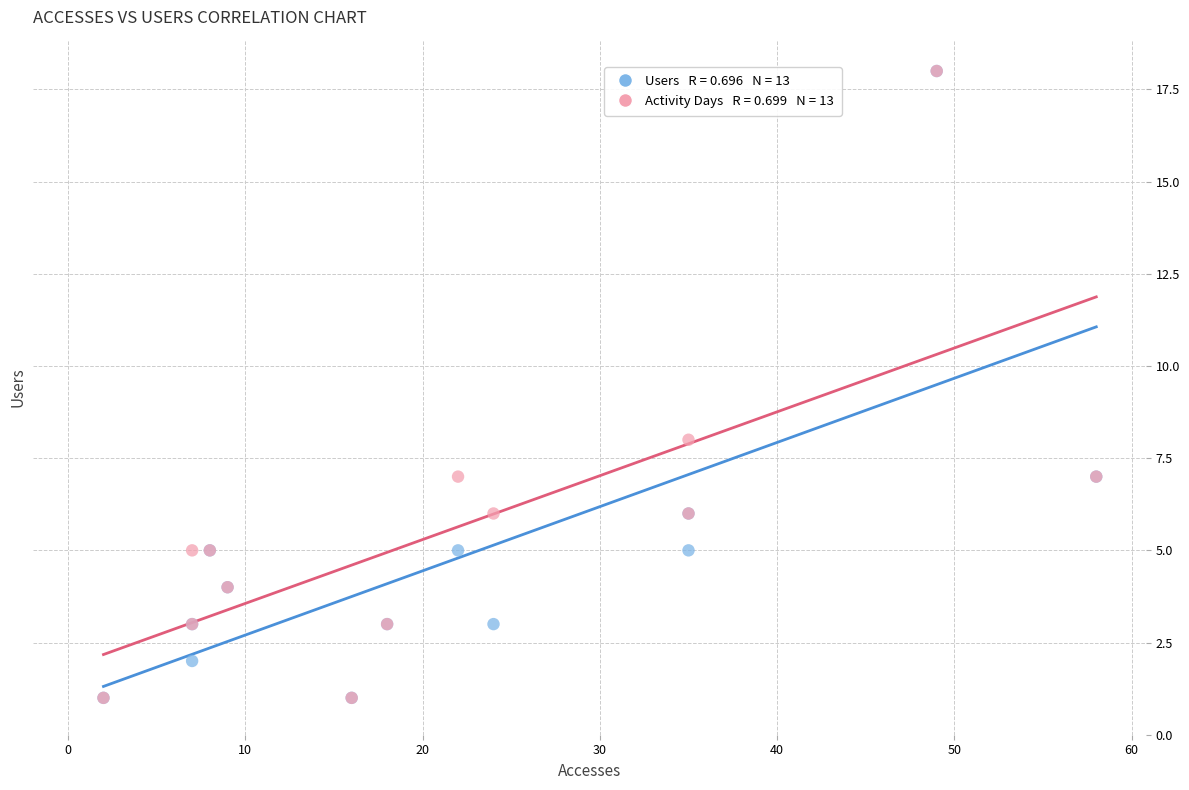

Across all series, what Y value is closest to 9?

8